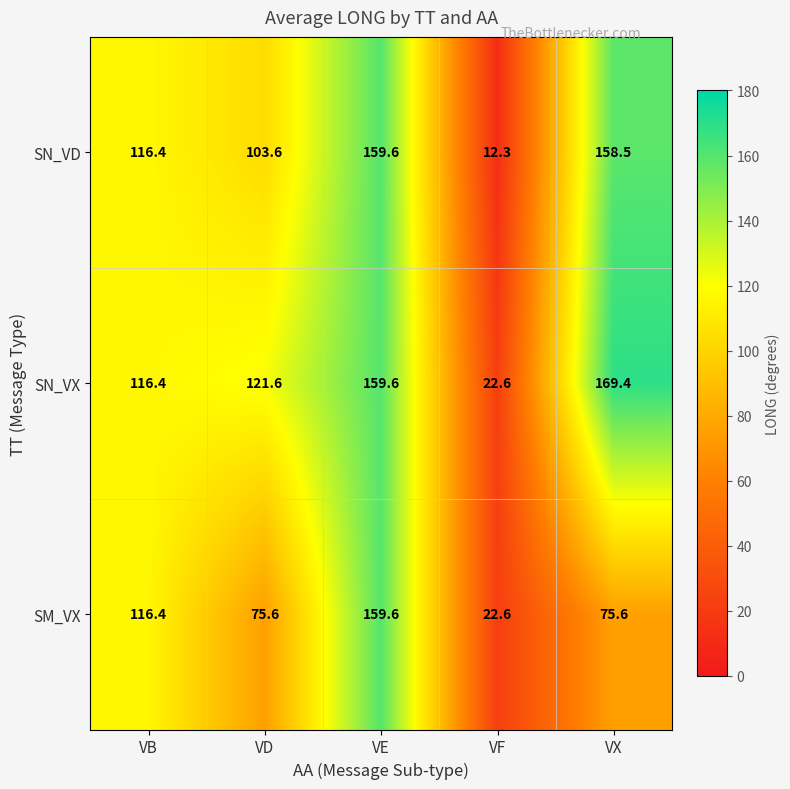

What is the difference between the highest and lowest values at VD?

46.0